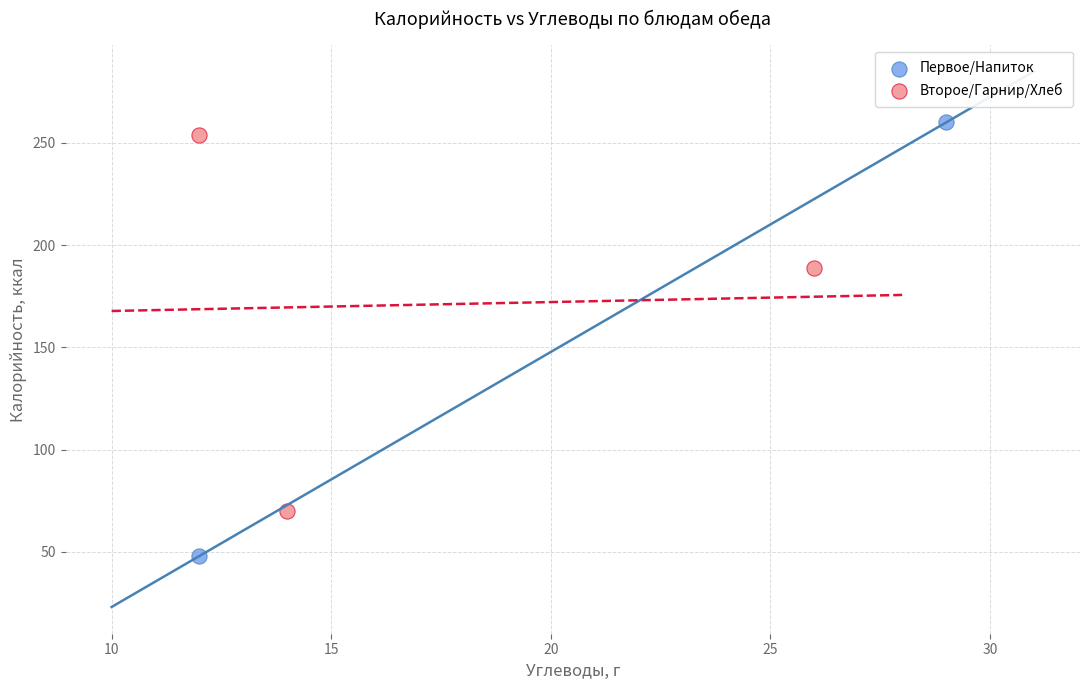

Which series reaches the maximum Y coordinate?

Первое/Напиток